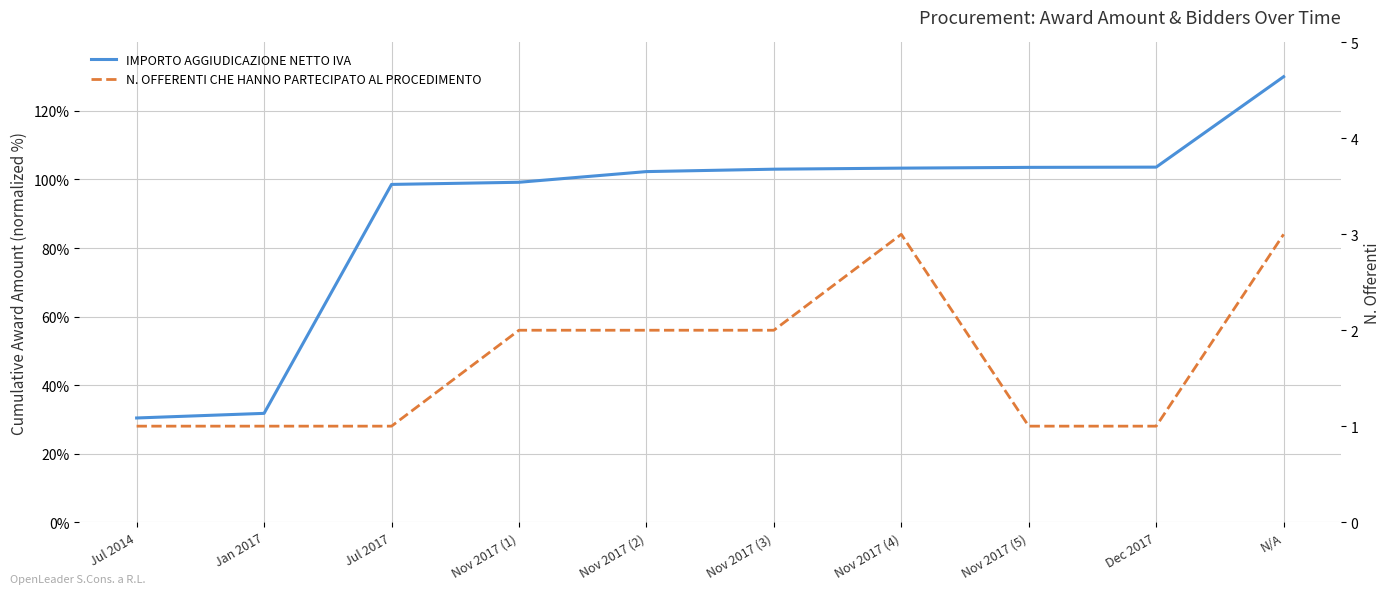

How many data points in N. OFFERENTI CHE HANNO PARTECIPATO AL PROCEDIMENTO are above 2?

2